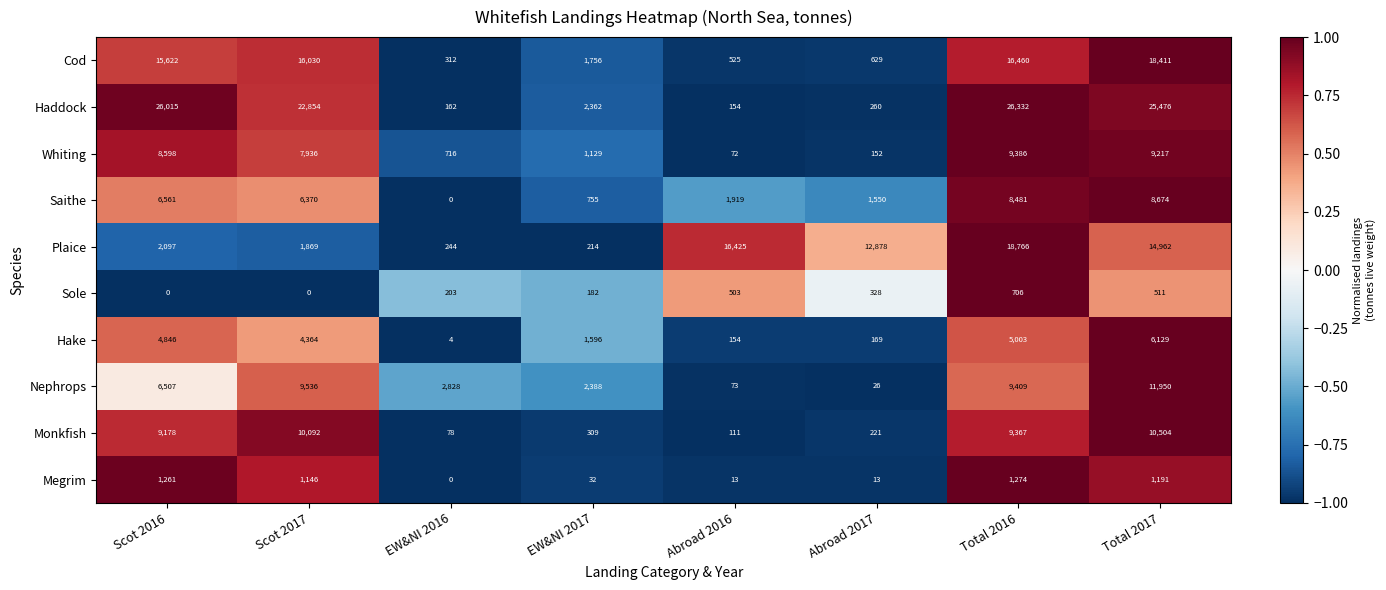

Which series has the largest range (max minus min)?

Haddock